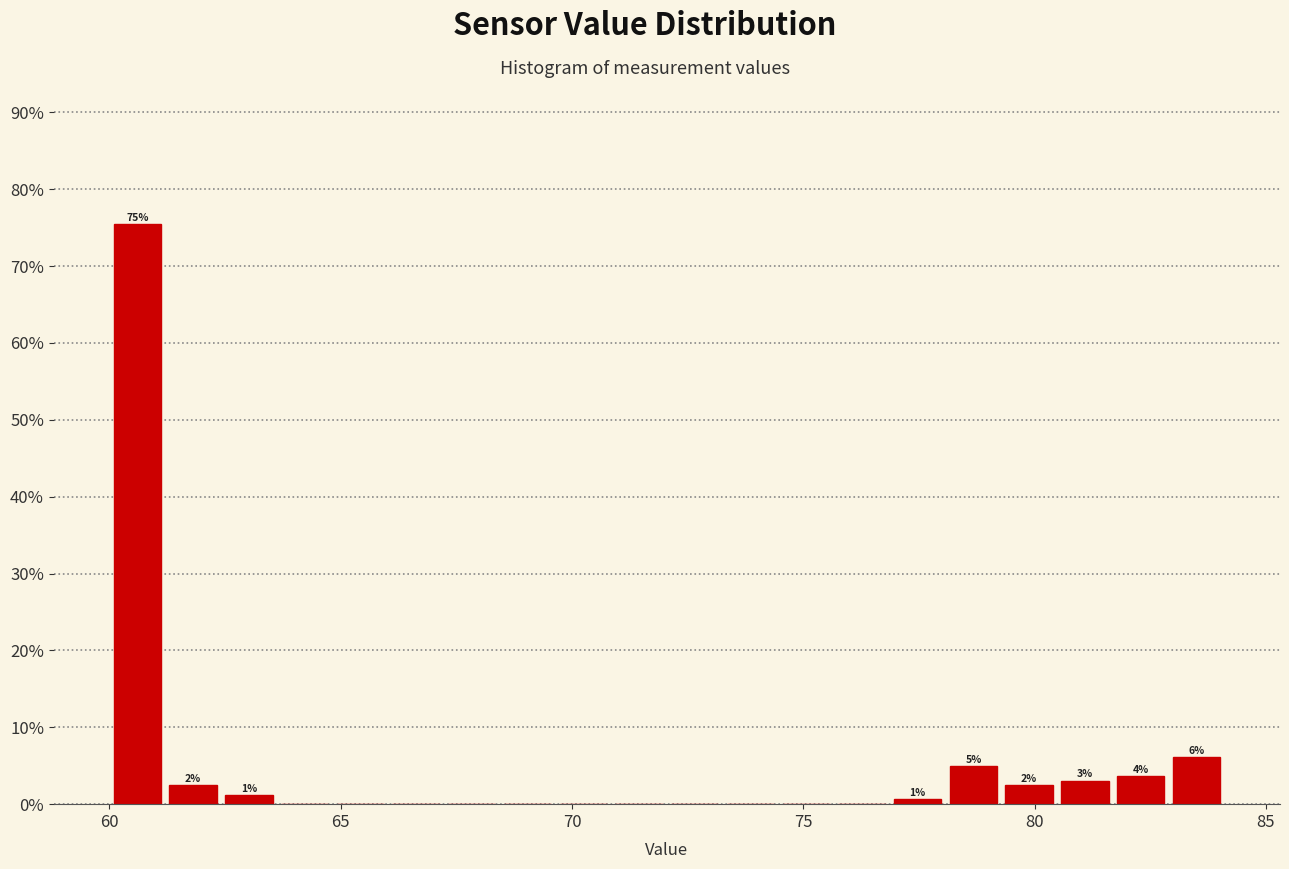

Around what value on the x-axis is the tallest bar? Give the approximate position of its centre, as read against the axis.

60.5